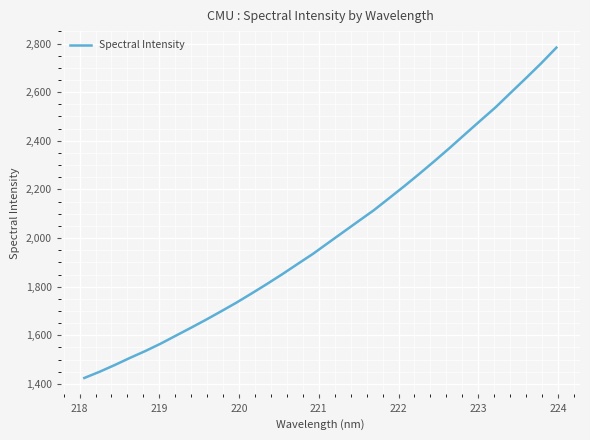

What is the difference between the maximum and minimum values?

1358.5